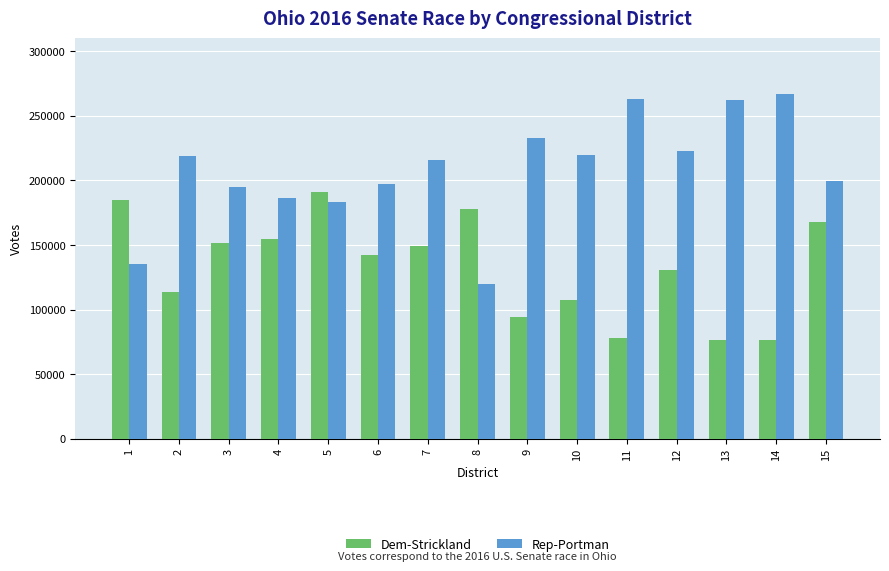

What is the difference between the maximum and minimum values in the Rep-Portman series?

147414